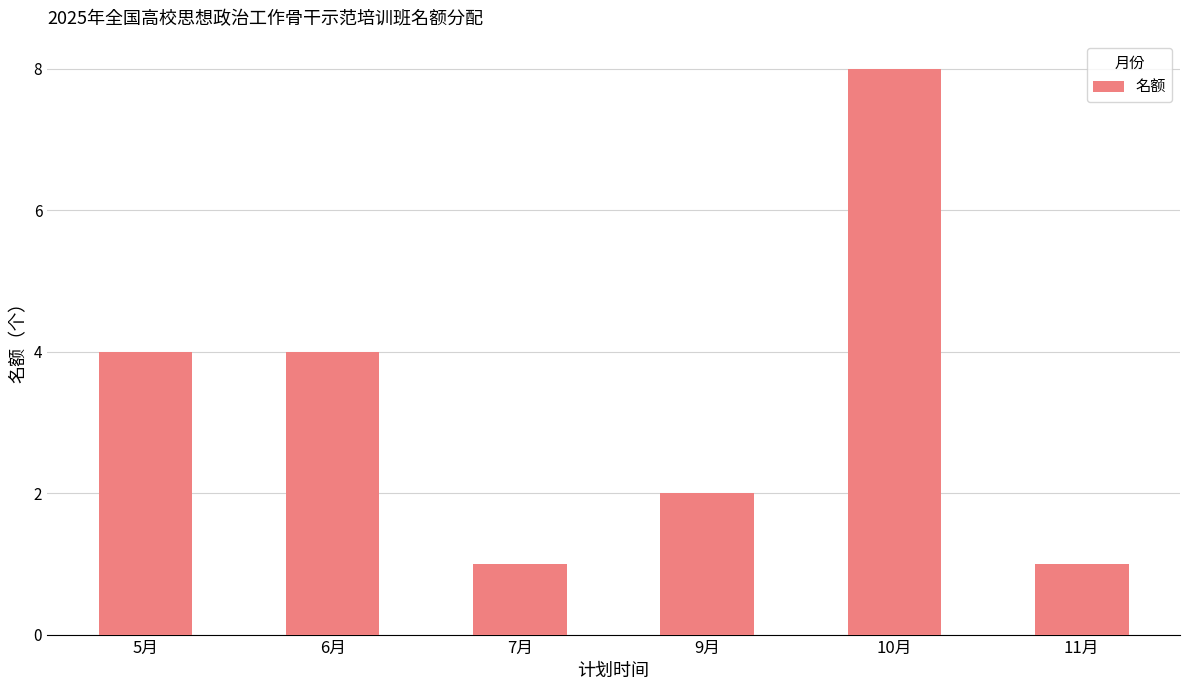

What is the change in value from 6月 to 11月?

-3